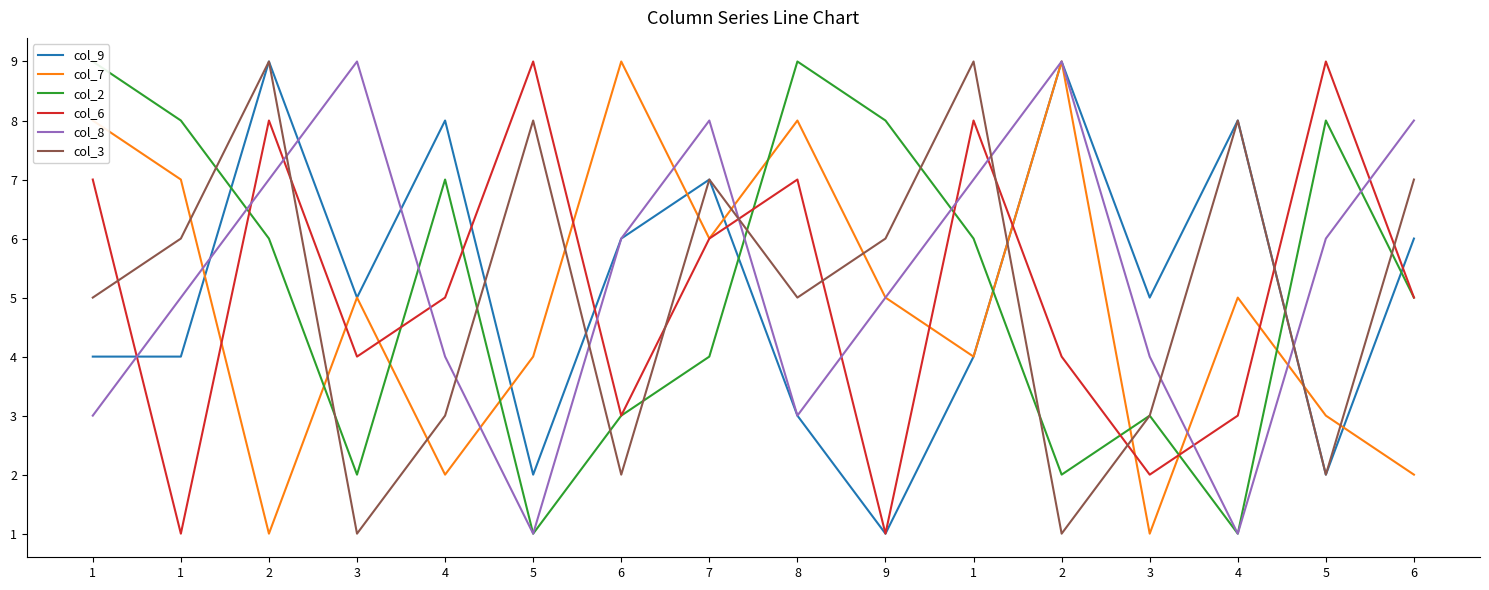

What is the value of the col_2 point at the 2nd from the left?

9